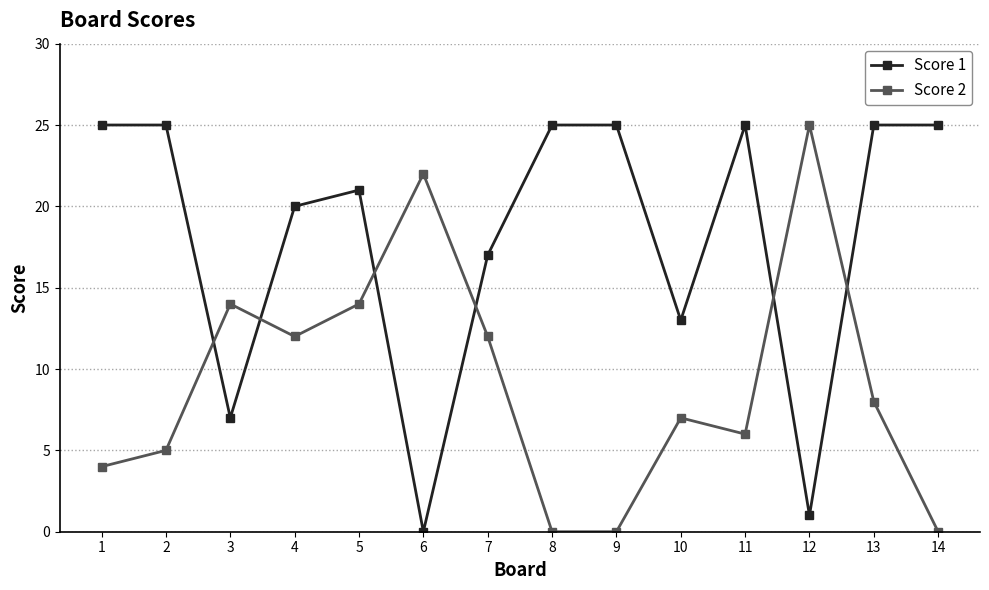

What is the sum of all Score 2 values?

129